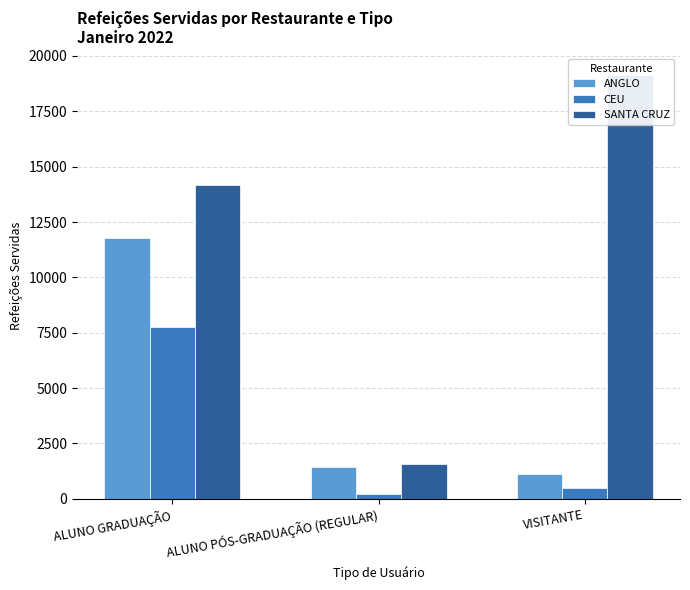

Is the value of SANTA CRUZ at ALUNO PÓS-GRADUAÇÃO (REGULAR) greater than the value of ANGLO at ALUNO PÓS-GRADUAÇÃO (REGULAR)?

Yes